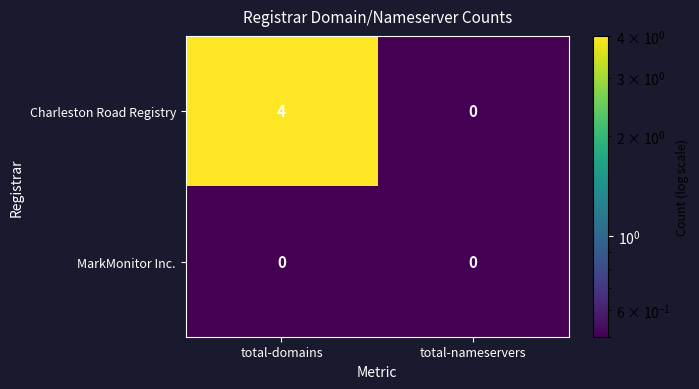

Rank the series by their average value, from lowest to highest.

MarkMonitor Inc., Charleston Road Registry